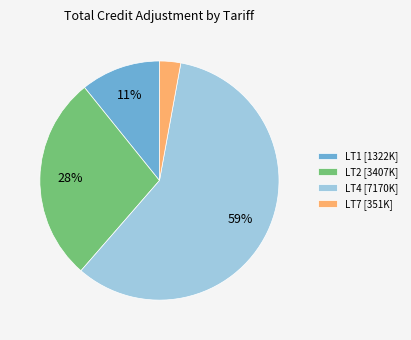

Count the number of slices in the pie.

4